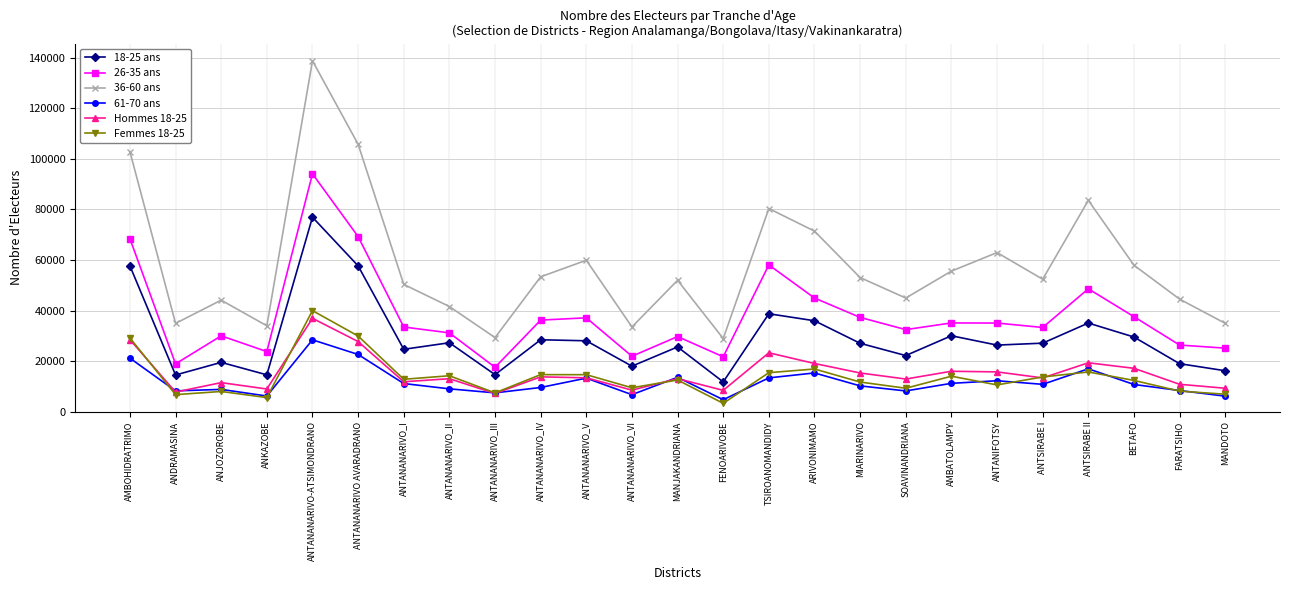

Where does the 36-60 ans series first go above 52403?

AMBOHIDRATRIMO